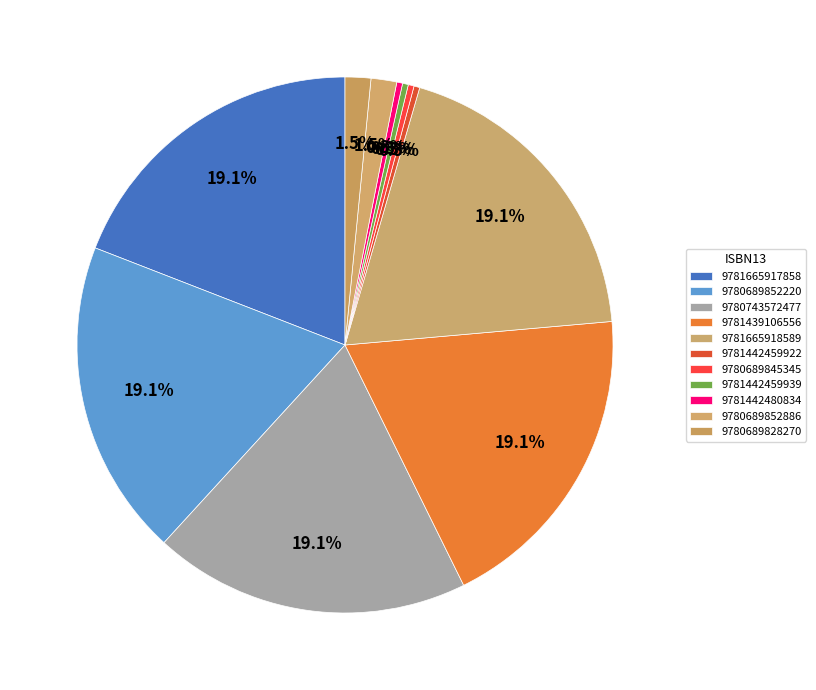

Does 9781442459939 represent more than half of the total?

No